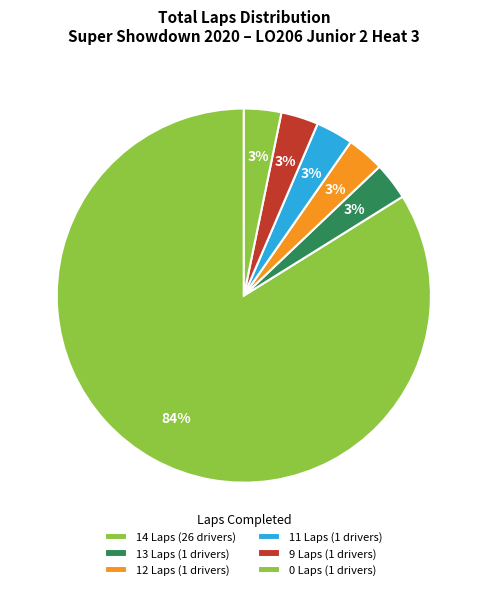

How many segments does this pie chart have?

6